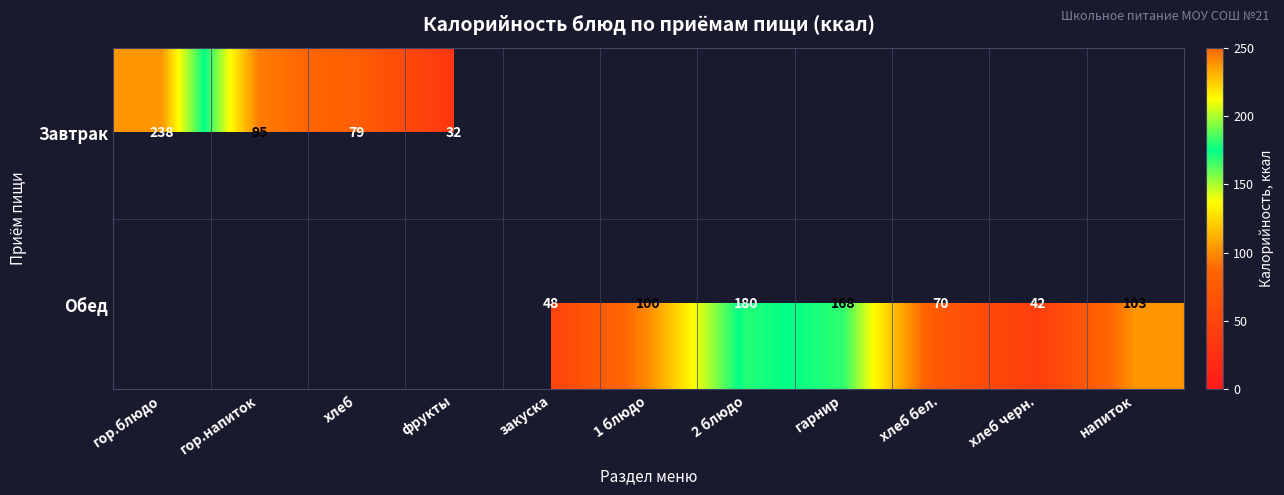

True or false: Завтрак has a value of 25 at хлеб.

False